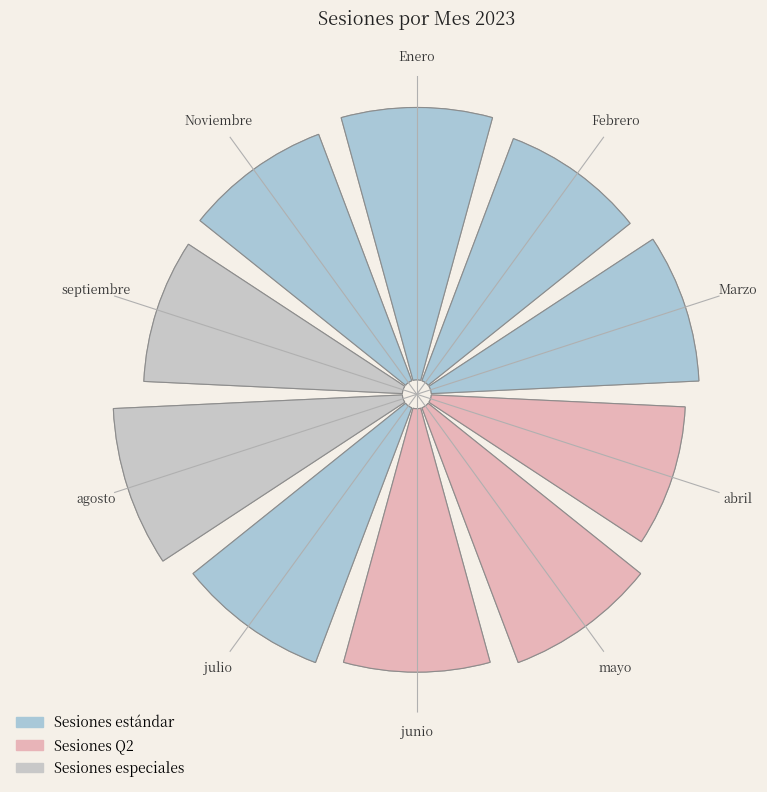

What is the smallest slice in the pie chart?

abril